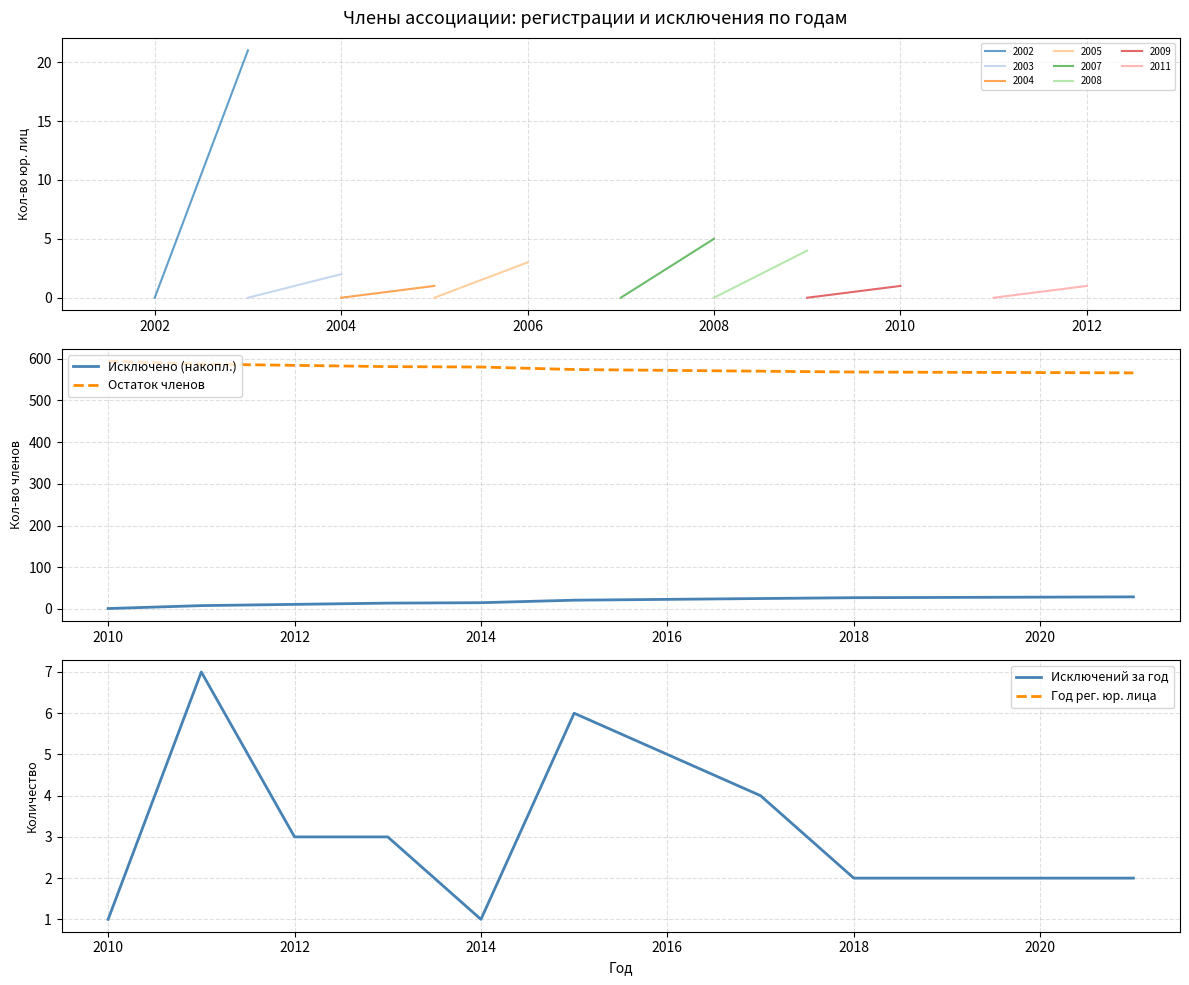

What is the lowest value of the Остаток членов series?

566